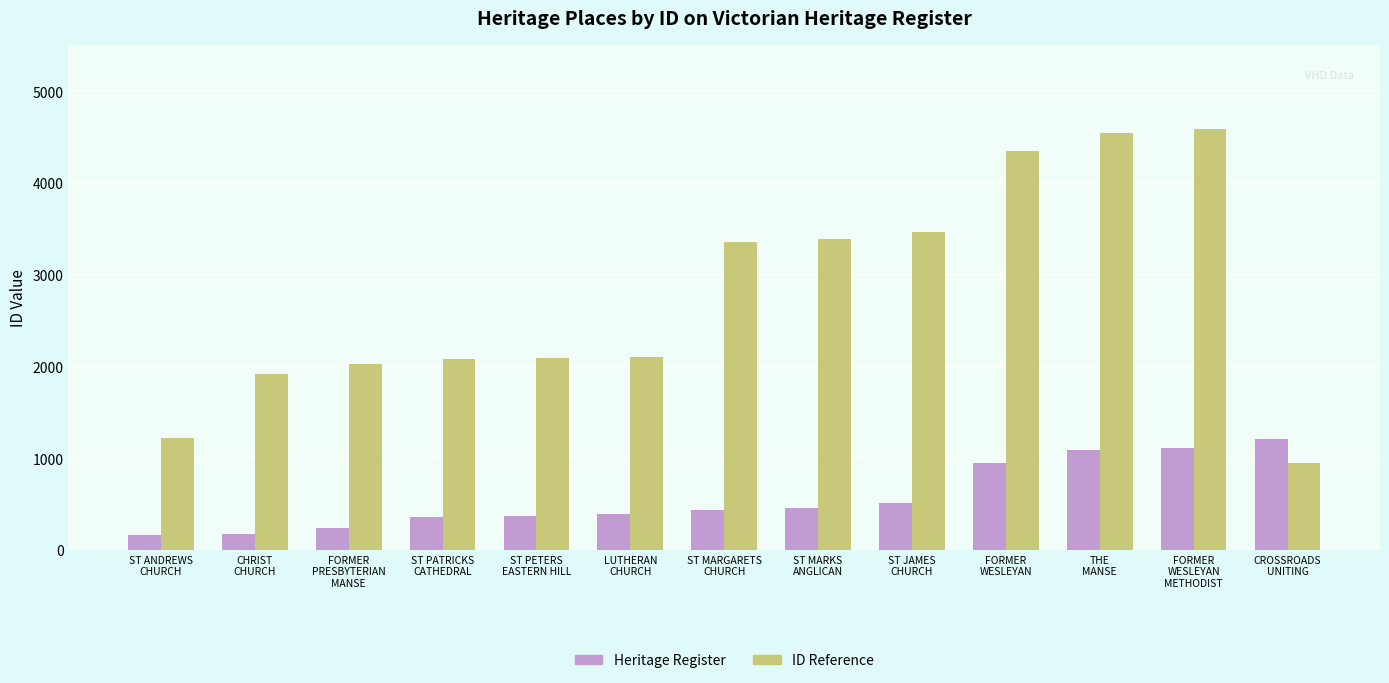

List the series in order of their peak value, highest first.

ID Reference, Heritage Register